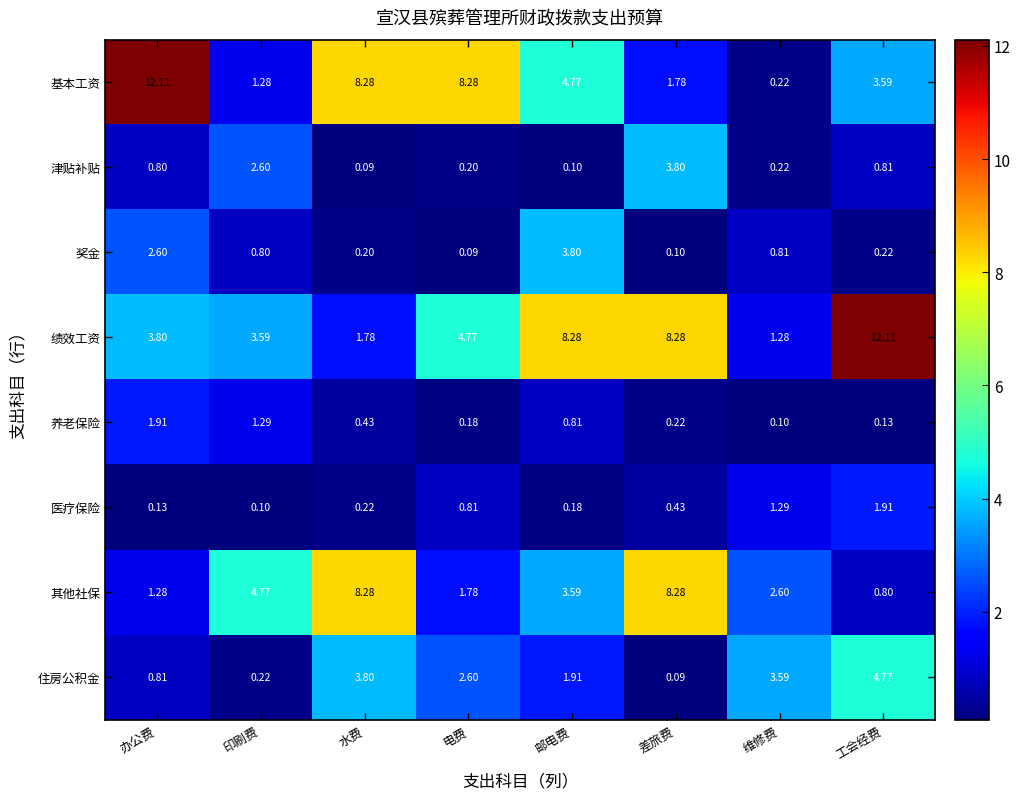

Where does the 基本工资 series first go above 4?

办公费